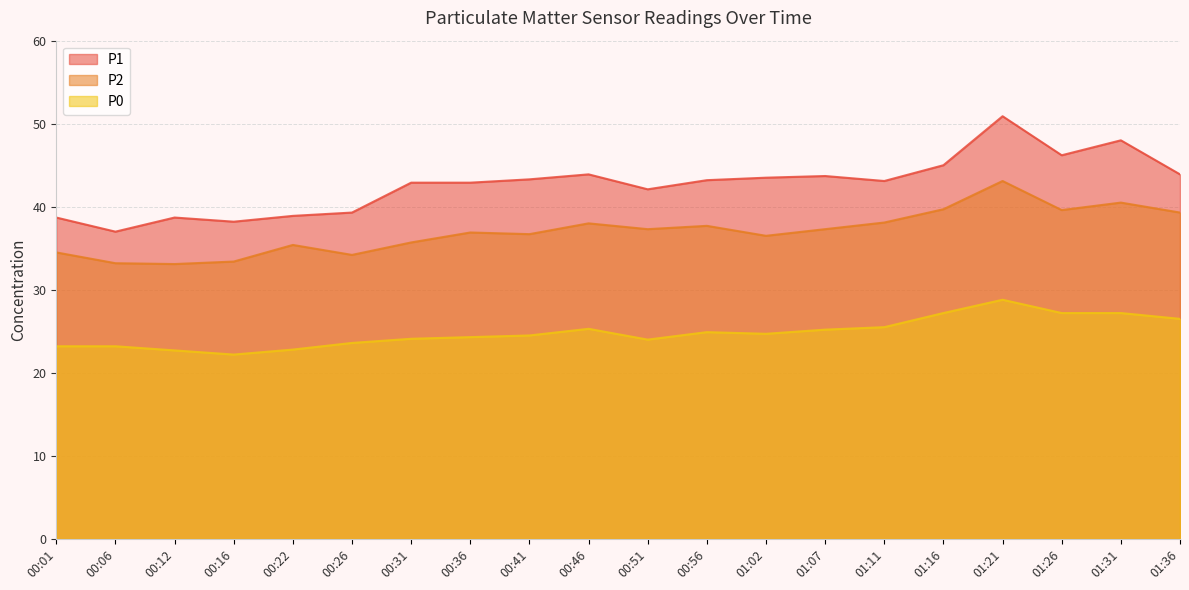

At which category does P1 reach its first local valley?

00:06